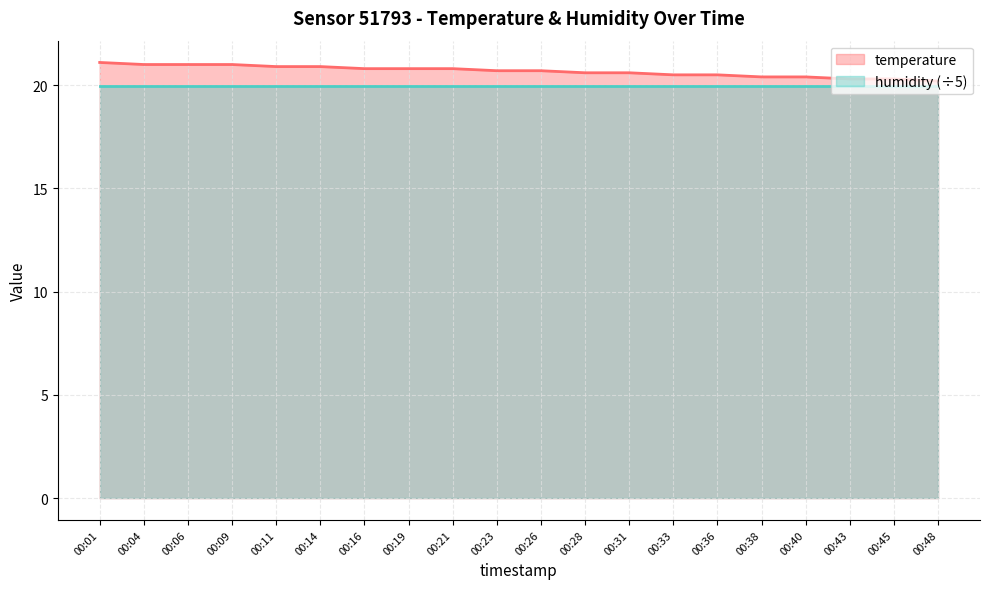

List the labels in order of value, largest first.

00:01, 00:04, 00:06, 00:09, 00:11, 00:14, 00:16, 00:19, 00:21, 00:23, 00:26, 00:28, 00:31, 00:33, 00:36, 00:38, 00:40, 00:43, 00:45, 00:48